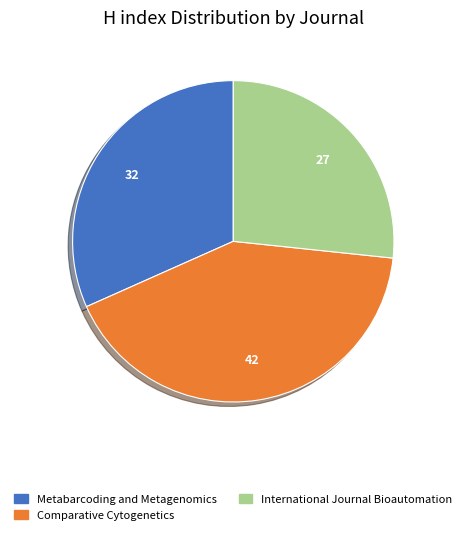

Which slice is the largest?

Comparative Cytogenetics